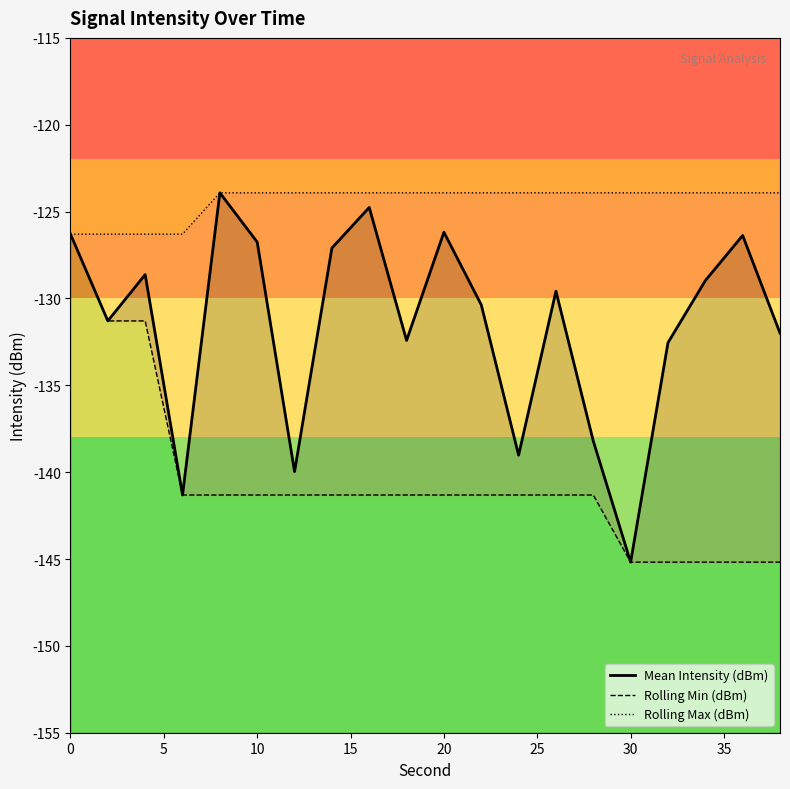

What is the minimum value for Mean Intensity (dBm)?

-145.2